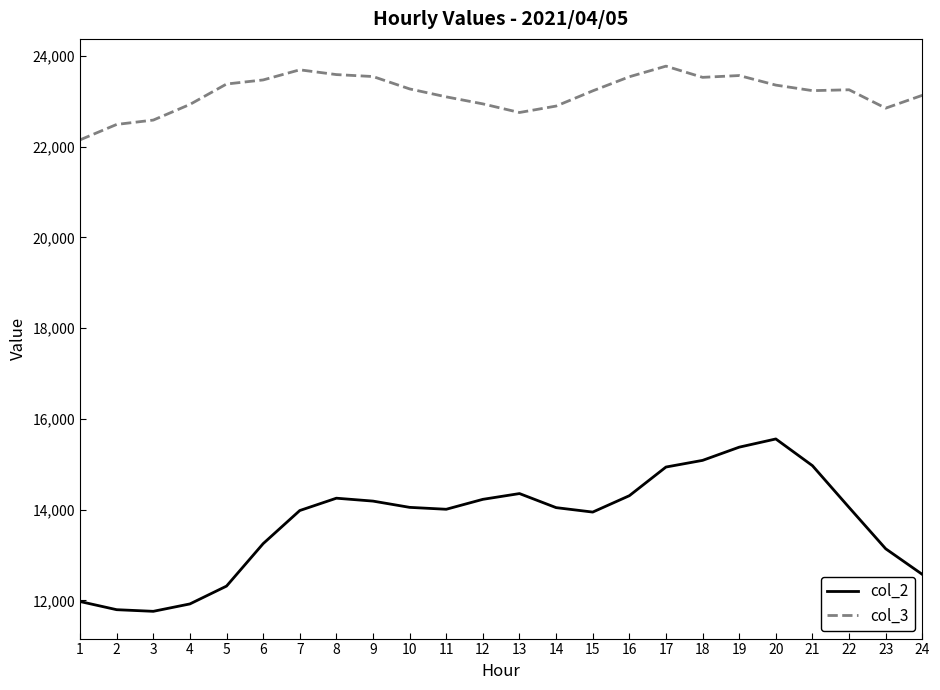

What is the total value across all series at 20?

38915